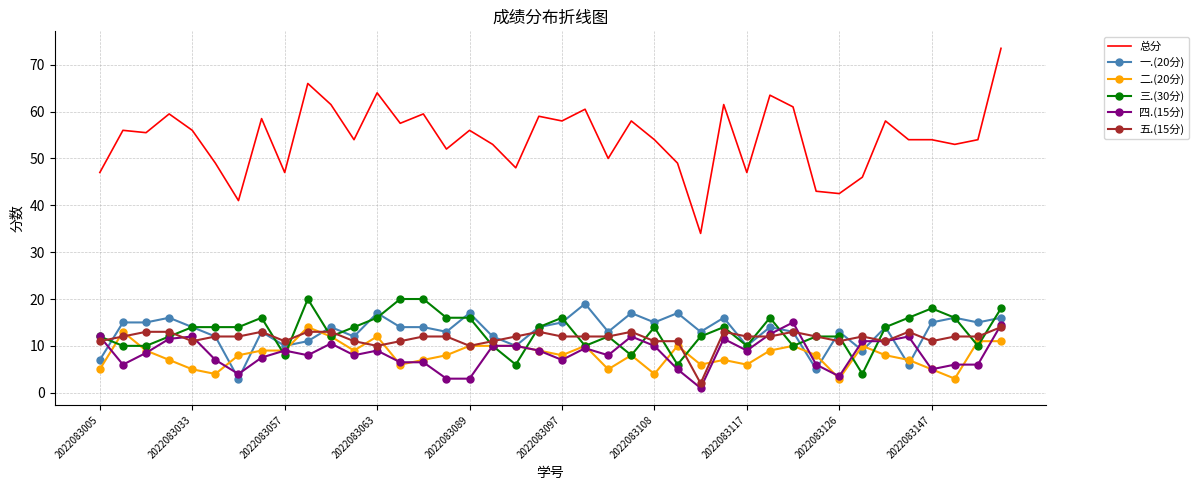

Which series has the widest spread of values?

总分